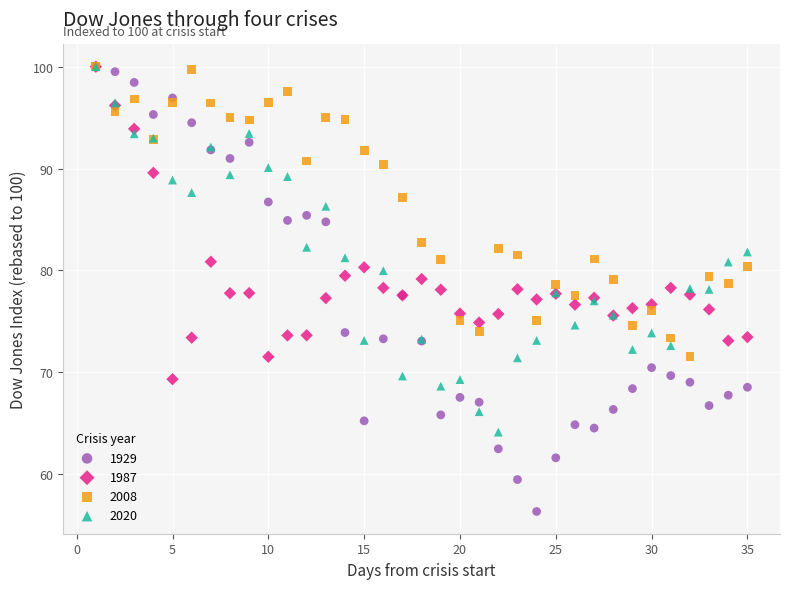

Which series contains the lowest Y value?

1929